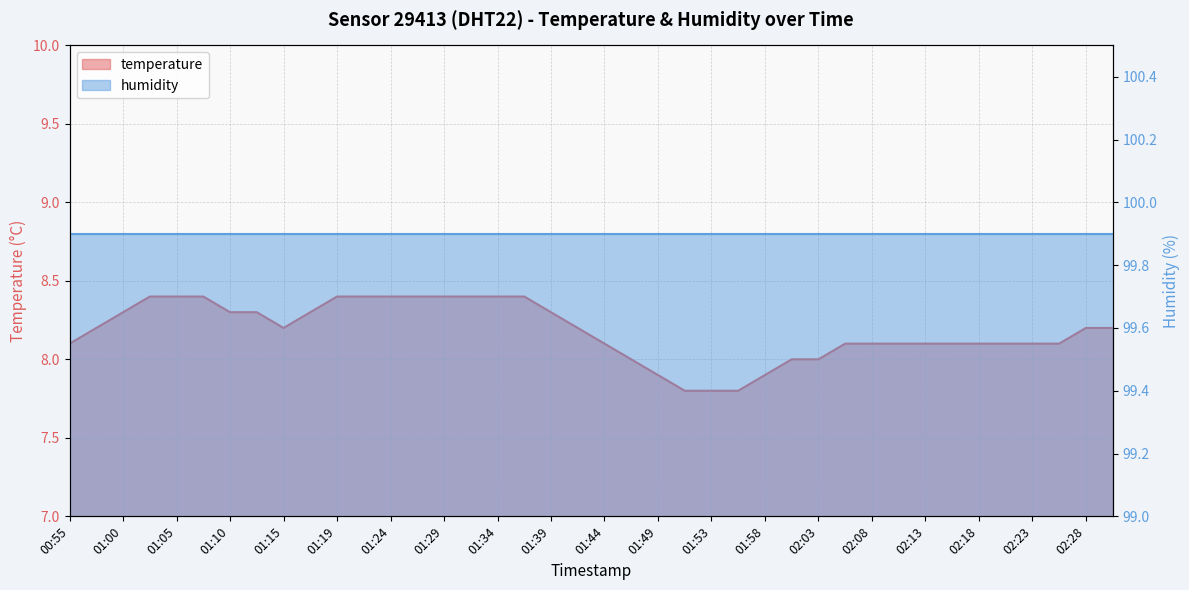

What is the value of the 16th point from the left?

8.4